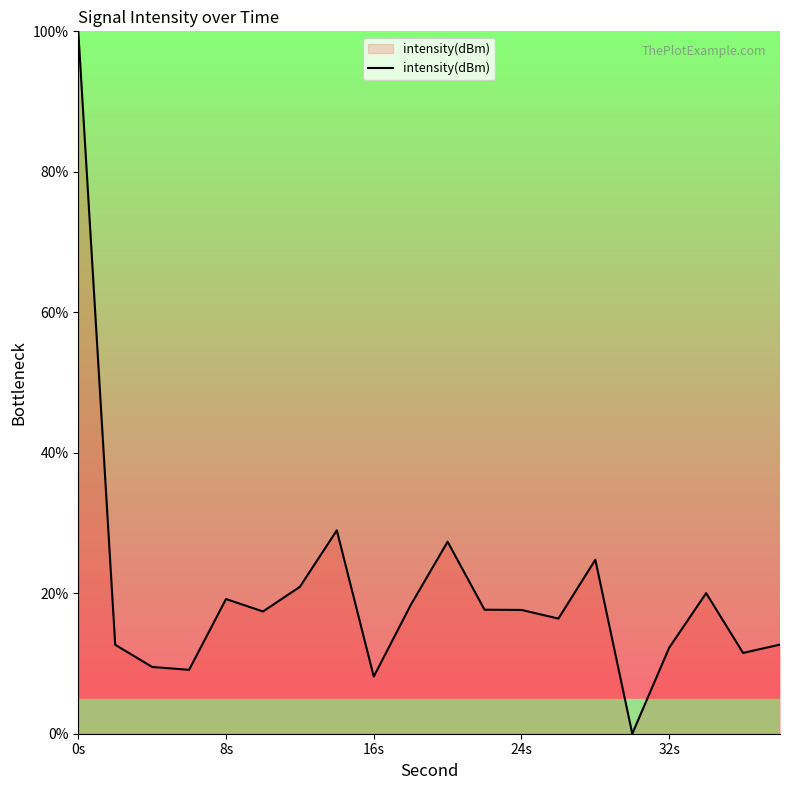

What is the difference between the maximum and minimum values?

100.0